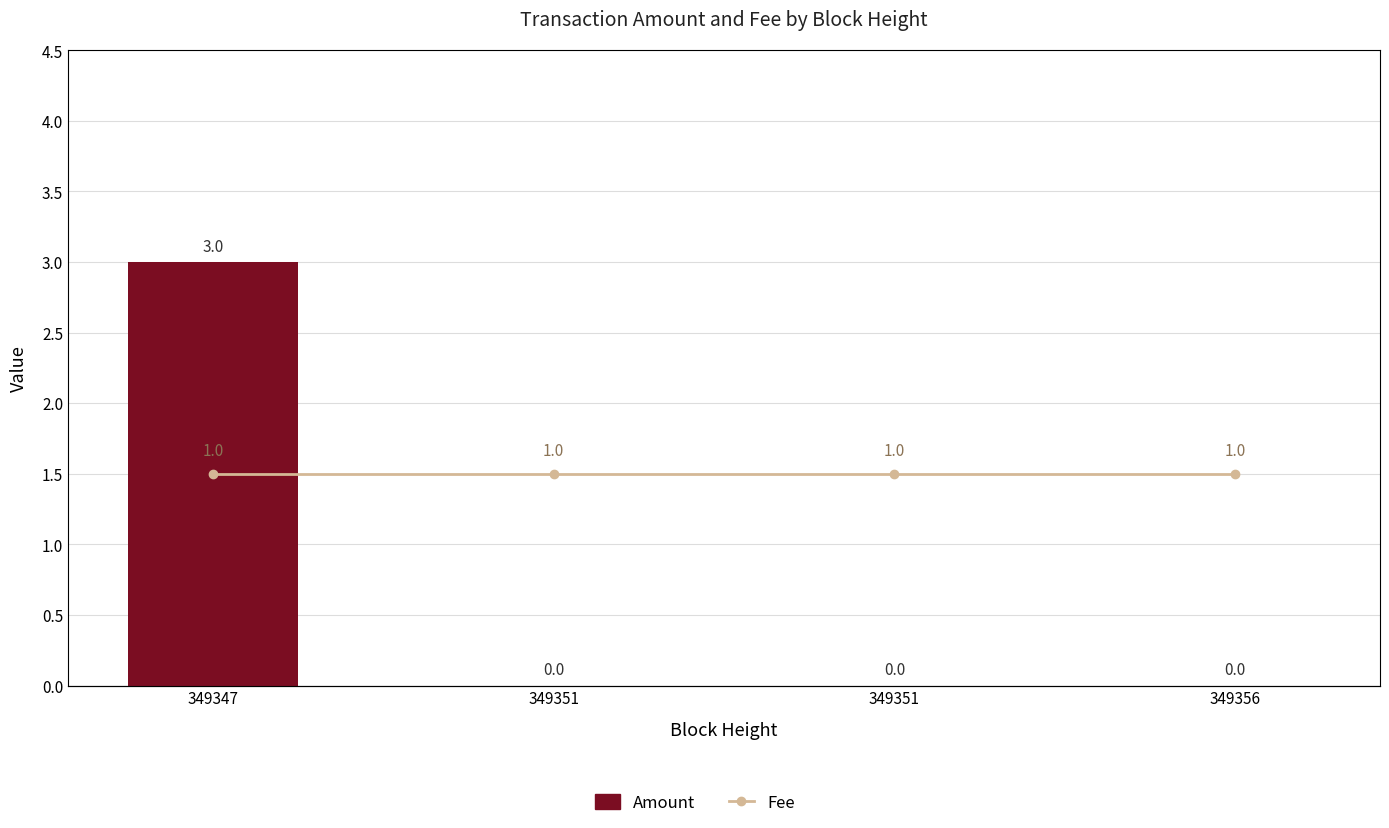

Reading left to right, what are all the values shown in this chart?

Amount: 3	0	0	0
Fee: 1	1	1	1